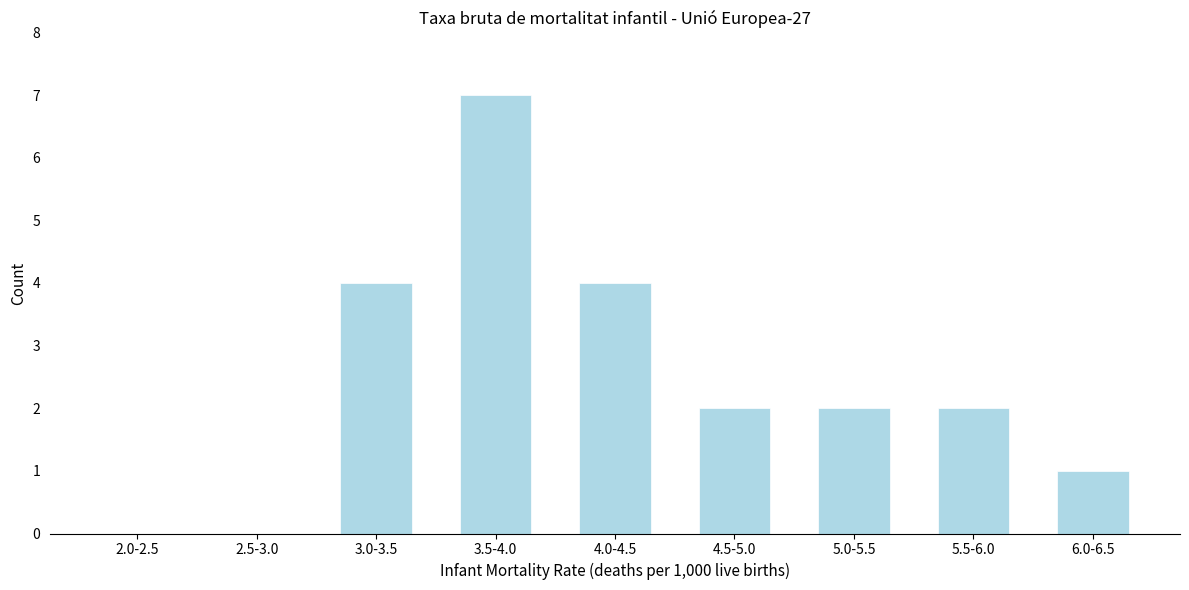

Reading right to left, transcribe all the data shown in this chart.

6.0-6.5=1	5.5-6.0=2	5.0-5.5=2	4.5-5.0=2	4.0-4.5=4	3.5-4.0=7	3.0-3.5=4	2.5-3.0=0	2.0-2.5=0